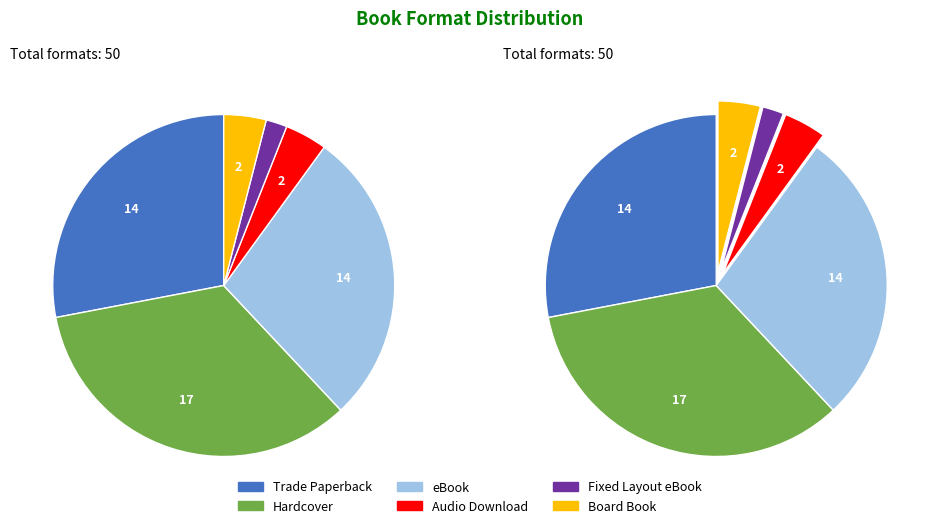

What percentage is the eBook slice, to the nearest percent?

28%